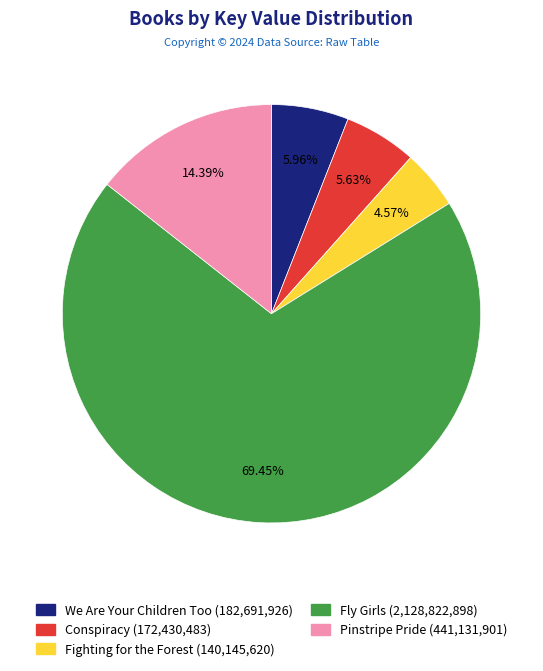

What is the smallest slice in the pie chart?

Fighting for the Forest